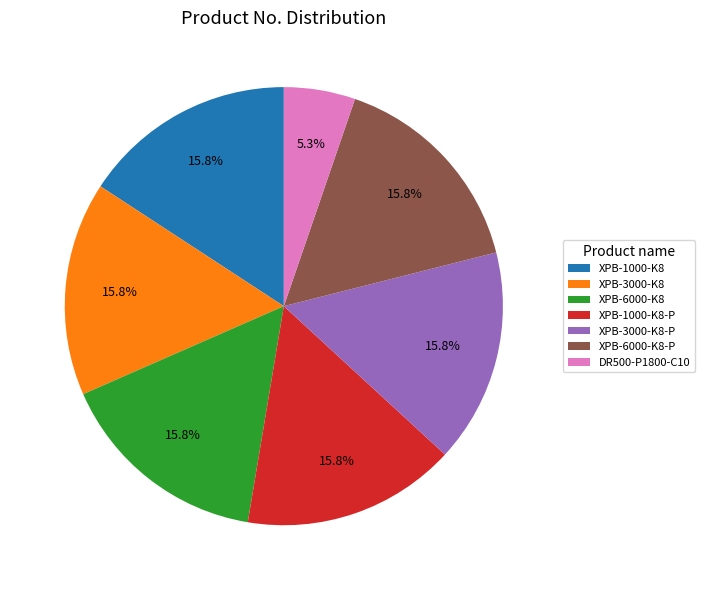

What is the ratio of the value at XPB-1000-K8-P to the value at XPB-3000-K8?

1.0